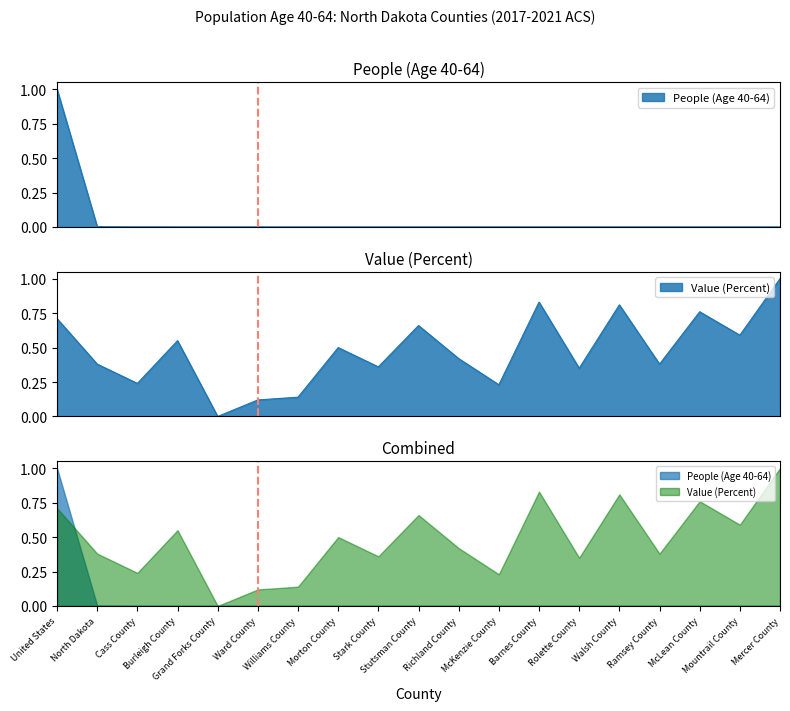

Rank the series by their average value, from lowest to highest.

People (Age 40-64), Value (Percent)